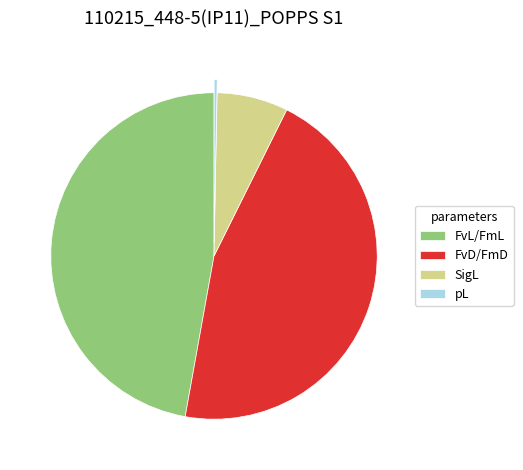

Count the number of slices in the pie.

4